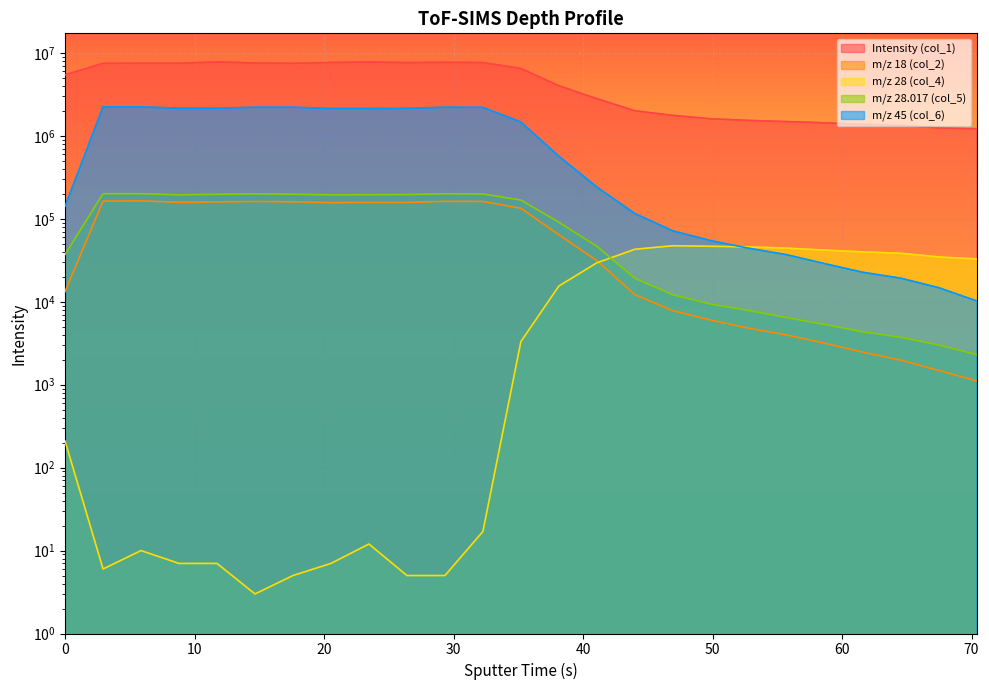

Which series has the largest total across all categories?

Intensity (col_1)